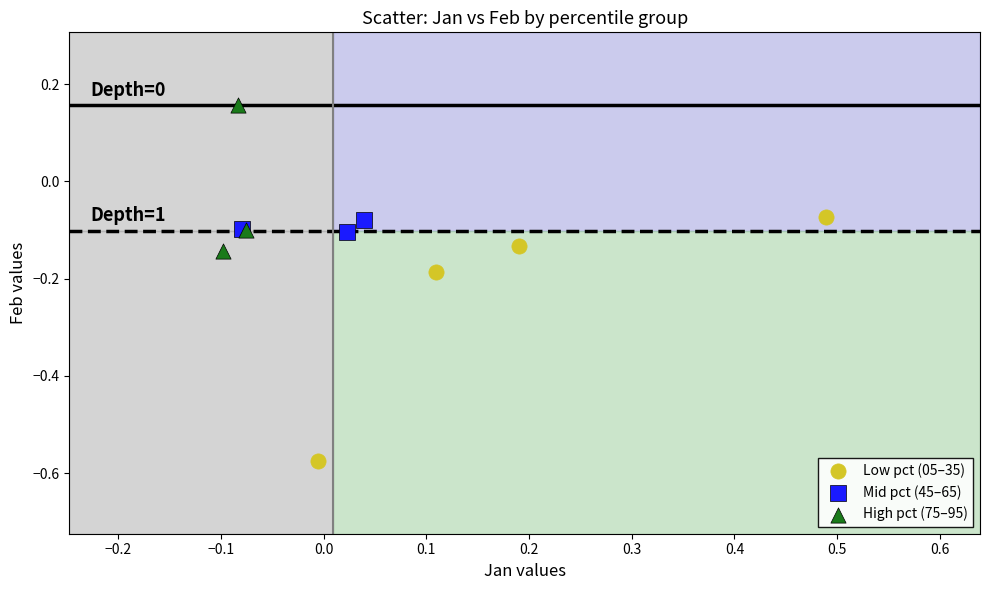

Which series contains the lowest Y value?

Low pct (05–35)